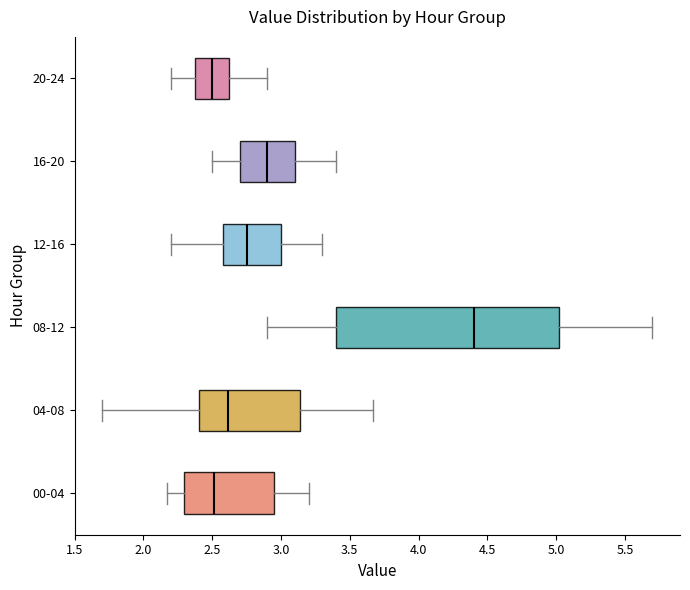

Which box has the furthest to the right median line?

08-12